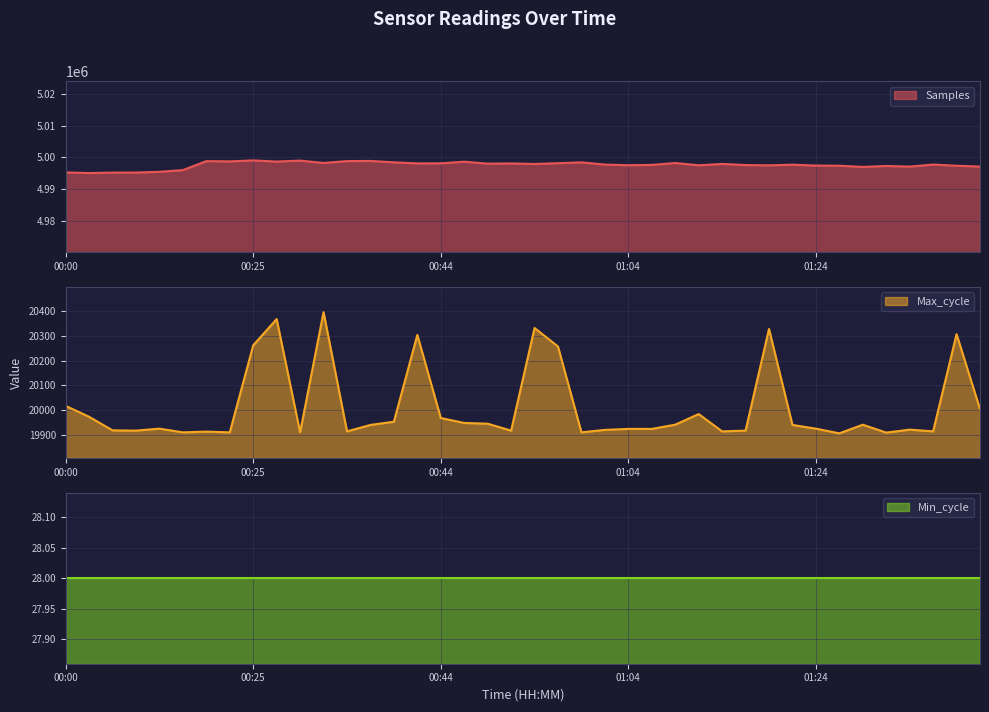

What is the total value across all series at 00:56?

5018407